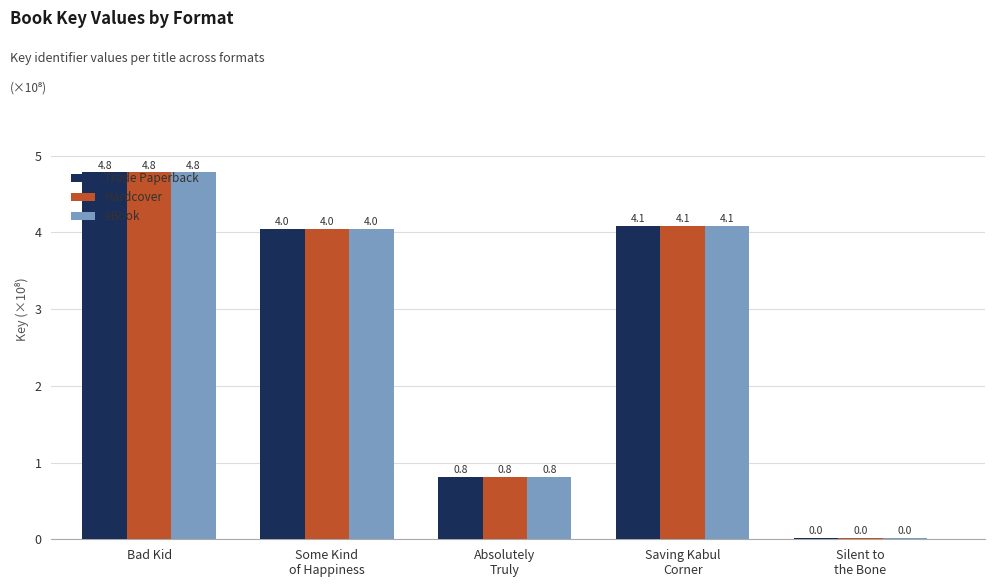

At which label does Trade Paperback reach its peak?

Bad Kid